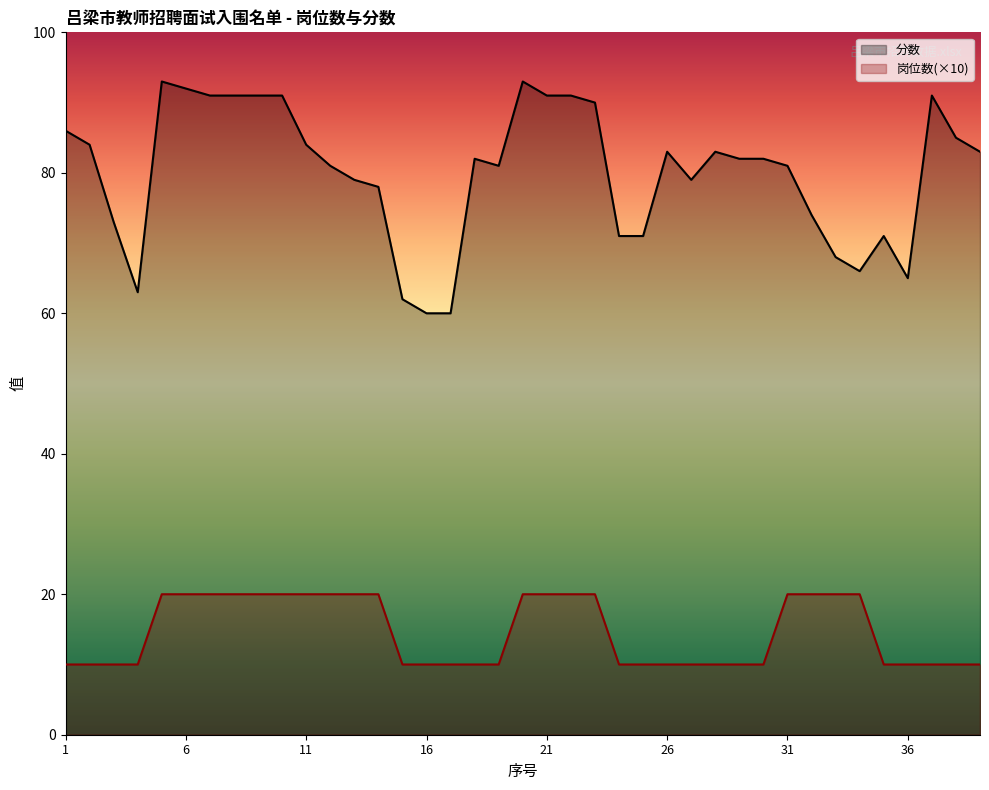

Does the chart have visible grid lines?

No